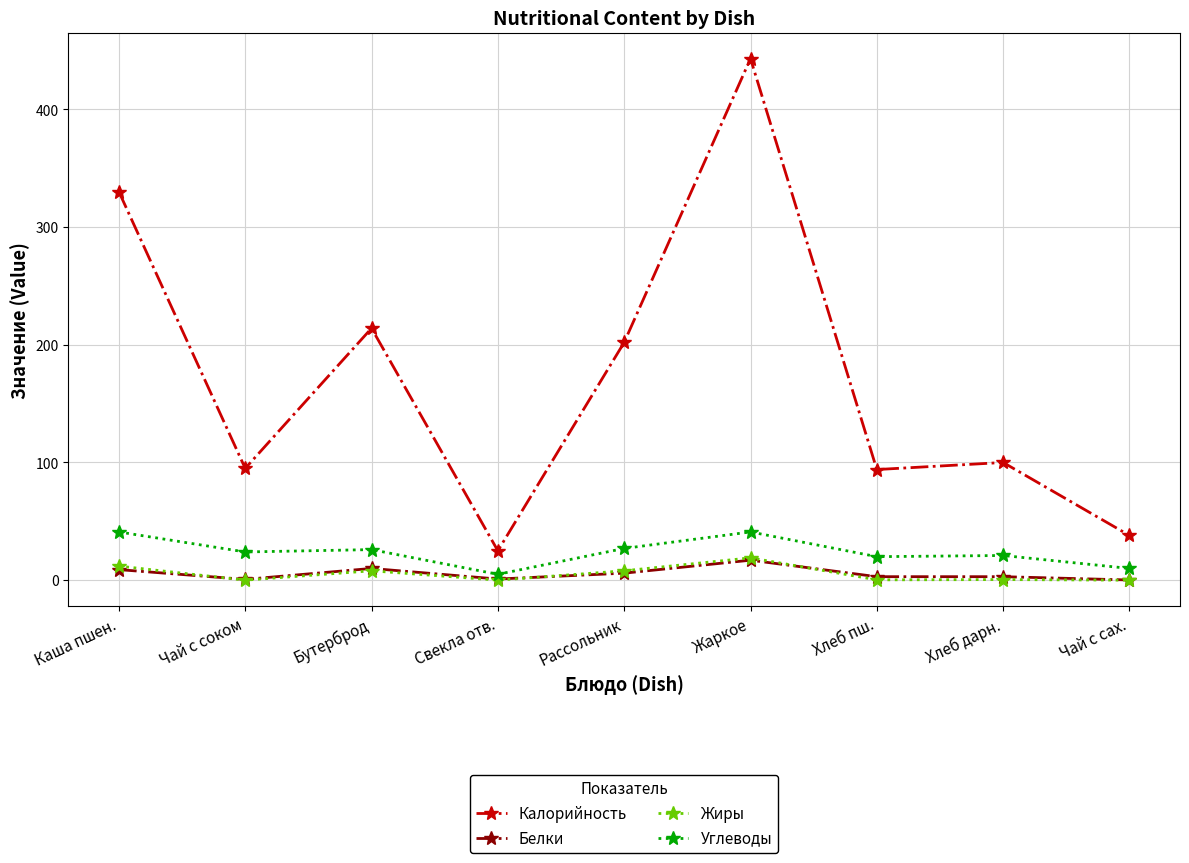

Which series has the largest total across all categories?

Калорийность